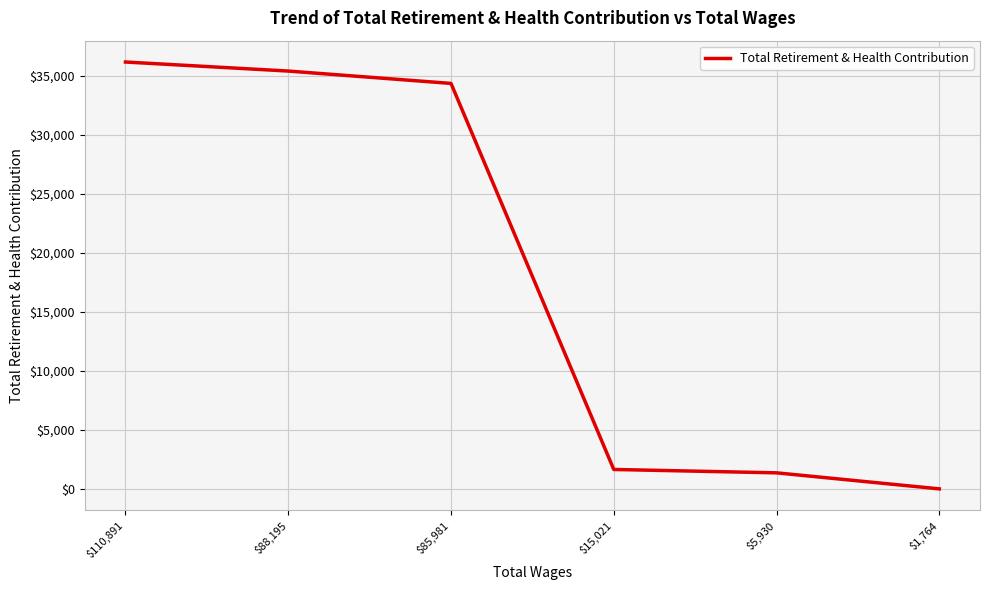

What is the greatest value displayed?

36148